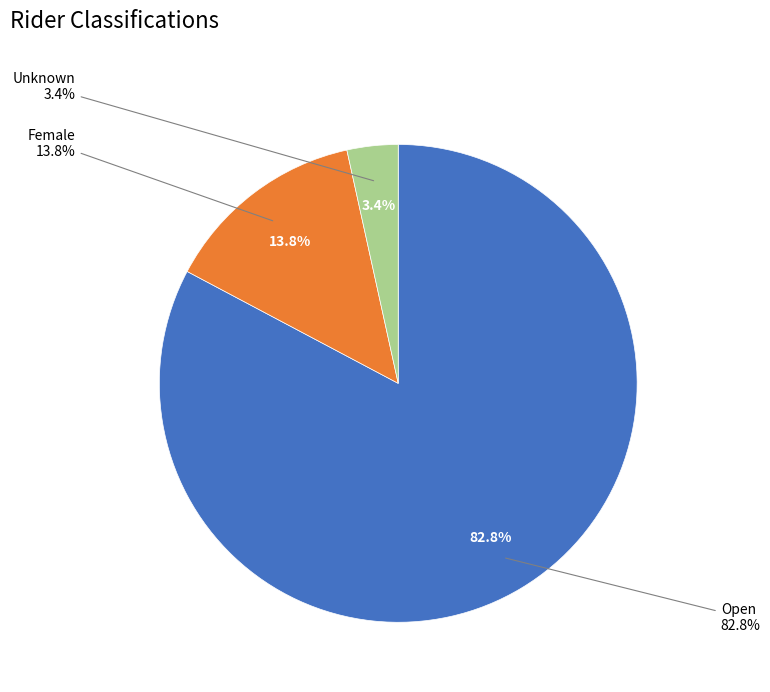

To the nearest percent, what is the average slice percentage?

33%